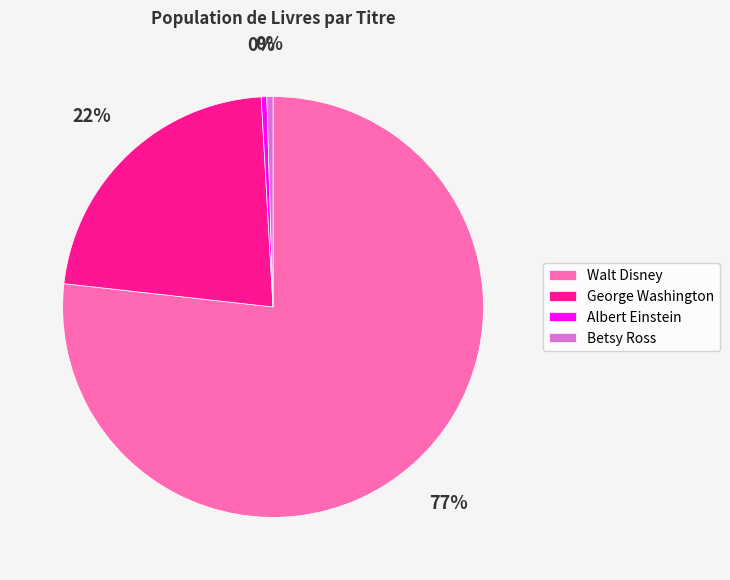

To the nearest percent, what is the average slice percentage?

25%